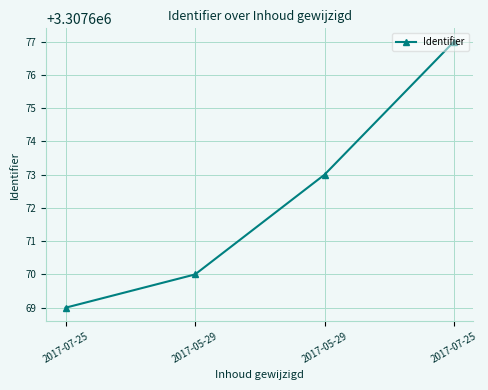

What is the label of the 3rd point from the right?

2017-05-29